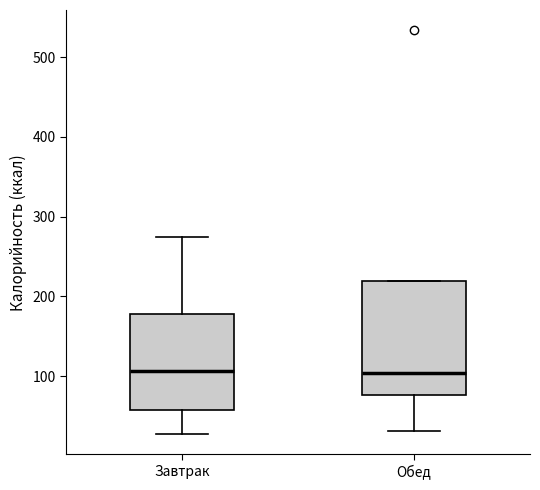

Reading left to right, read every box against the y-axis: the position of its median line, the range the box covers, and the ends of its whiskers. The values are not printed on the chart, so give them approximately, as read against the axis.

Завтрак: median 110, box 60 to 180, whiskers 30 to 280
Обед: median 100, box 80 to 220, whiskers 30 to 220